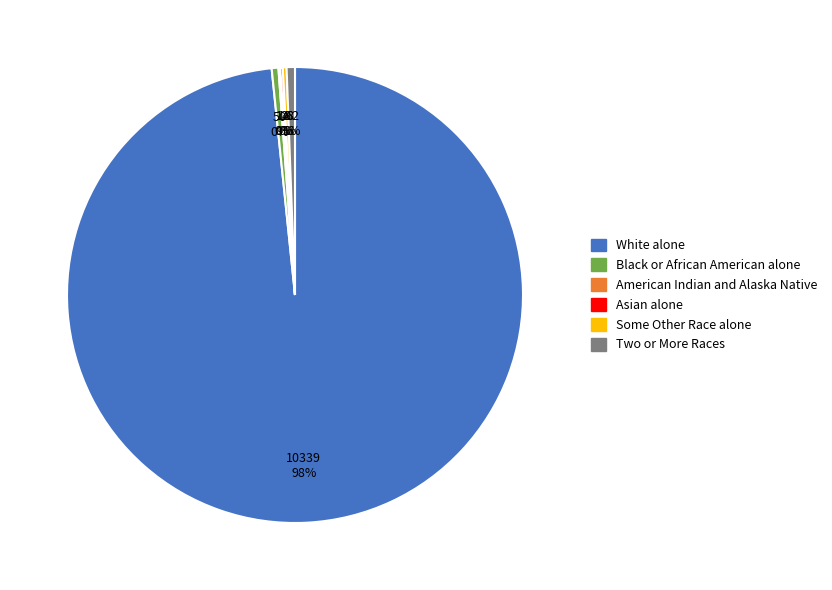

To the nearest percent, what is the average slice percentage?

17%